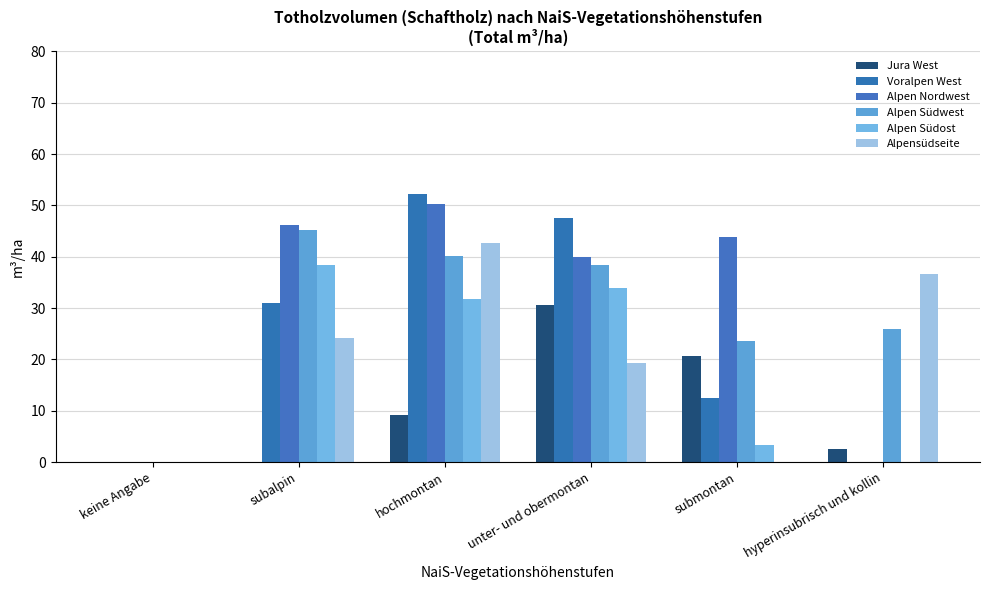

Are the bars grouped side by side (vs. stacked)?

Yes